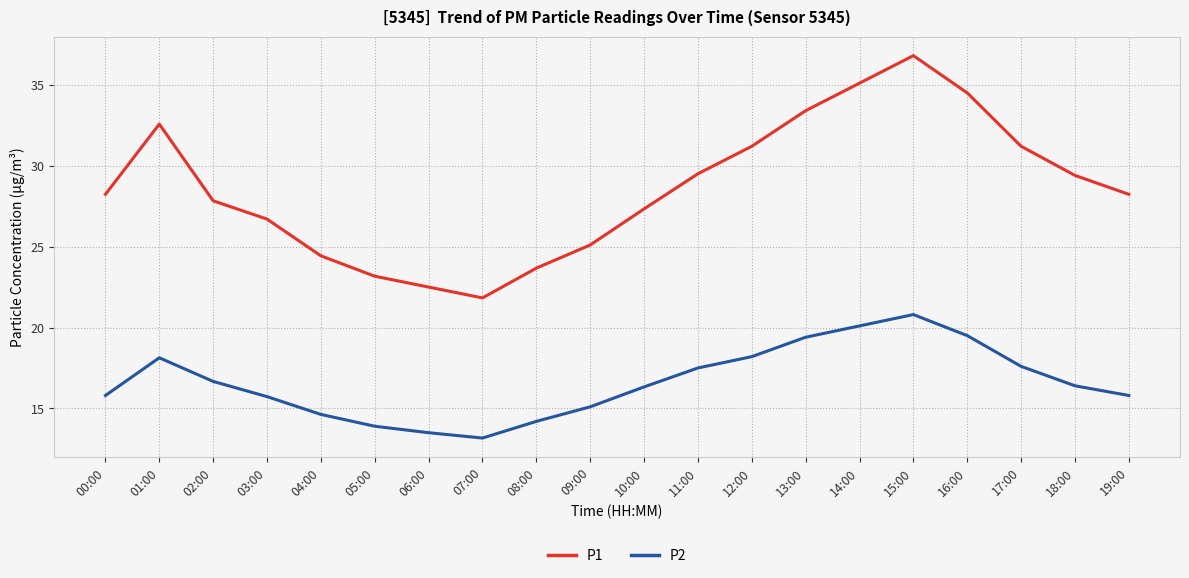

Rank the series at 18:00 from lowest to highest value.

P2, P1